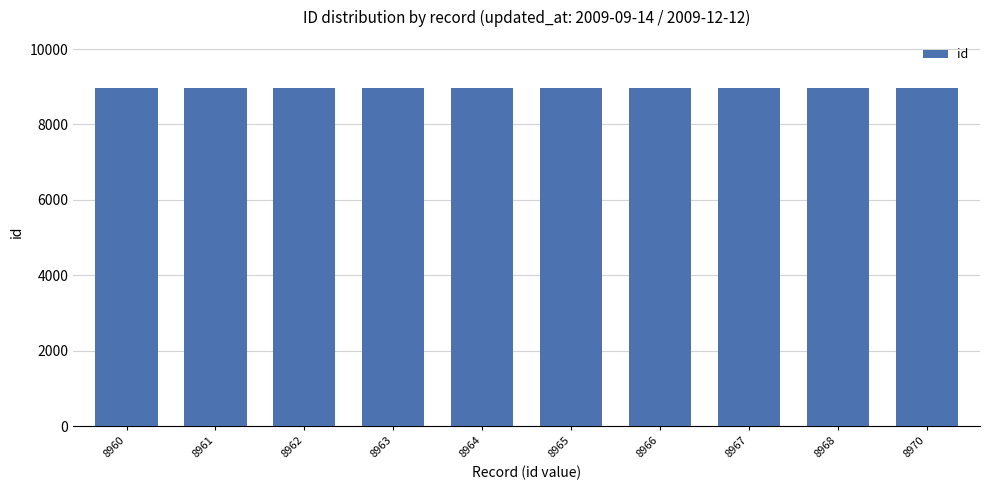

What is the ratio of the value at 8961 to the value at 8964?

1.0